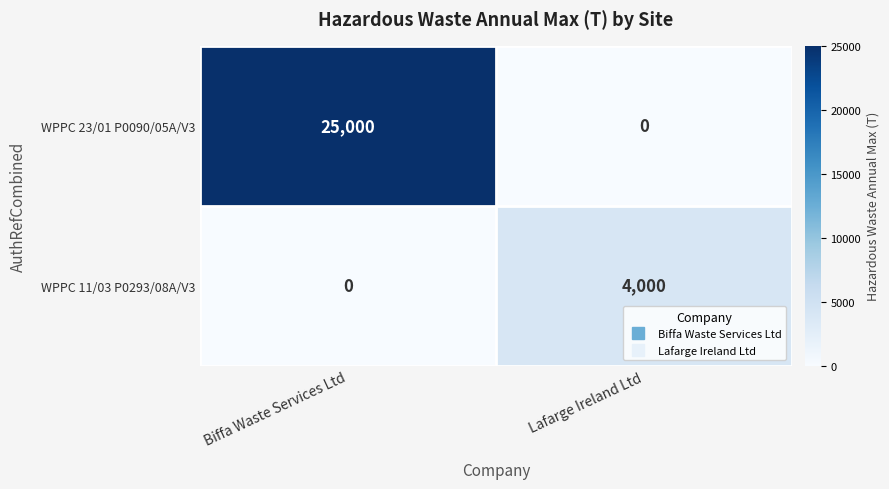

What is the highest value of the WPPC 11/03 P0293/08A/V3 series?

4000